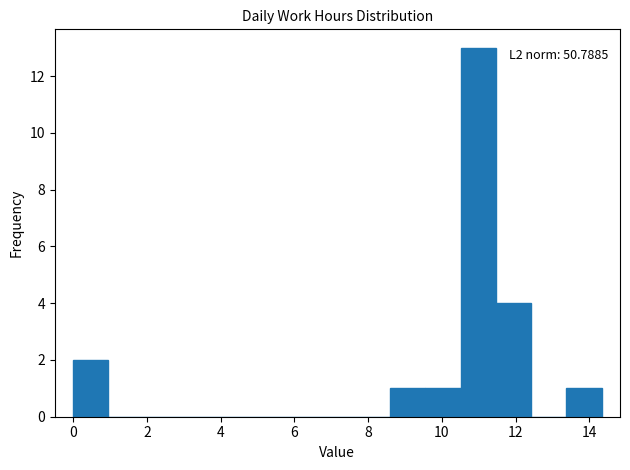

Over which range of the x-axis is the bar tallest?

10.6 to 11.4